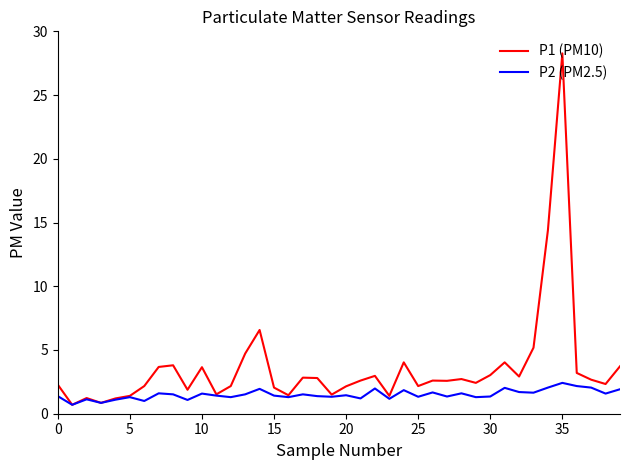

Rank the series by their maximum value, from highest to lowest.

P1 (PM10), P2 (PM2.5)